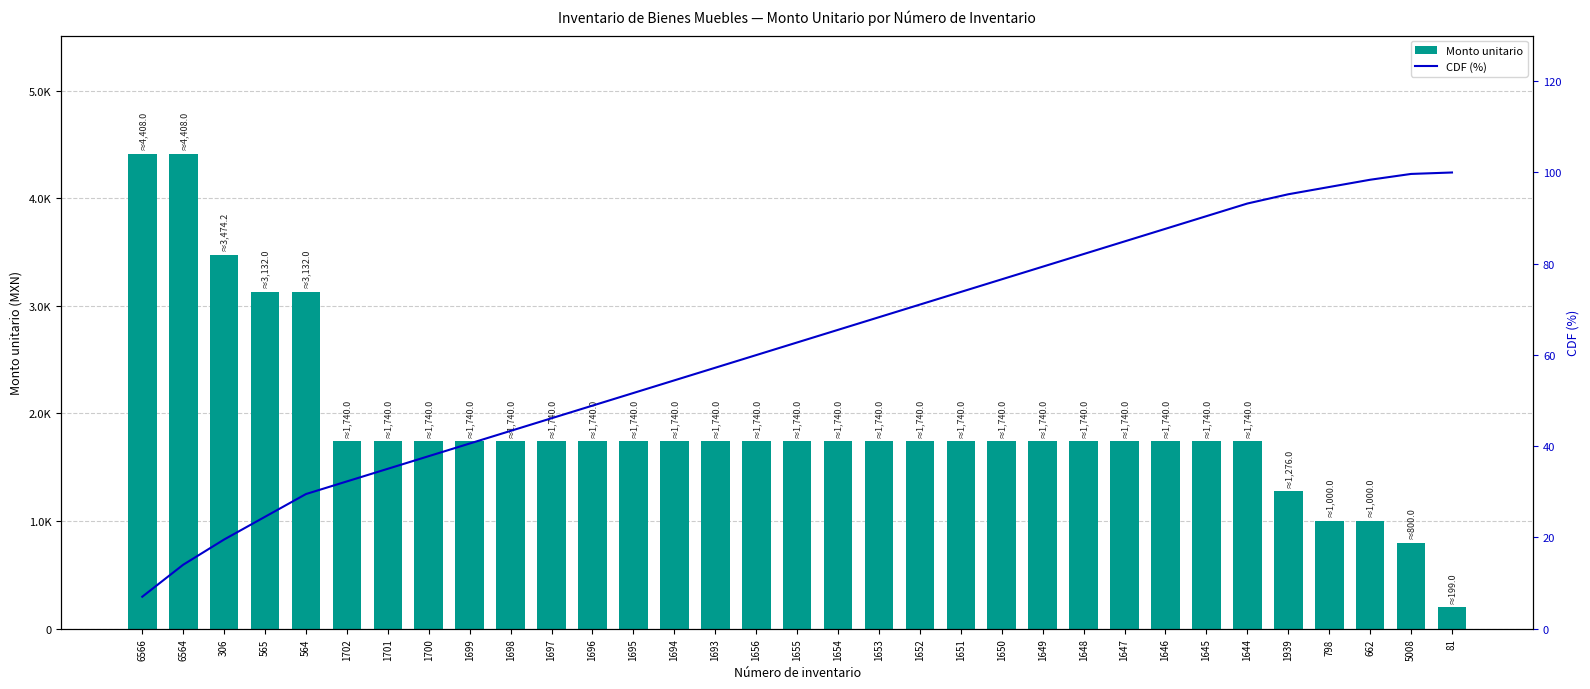

Which category has the lowest value in the CDF (%) series?

6566